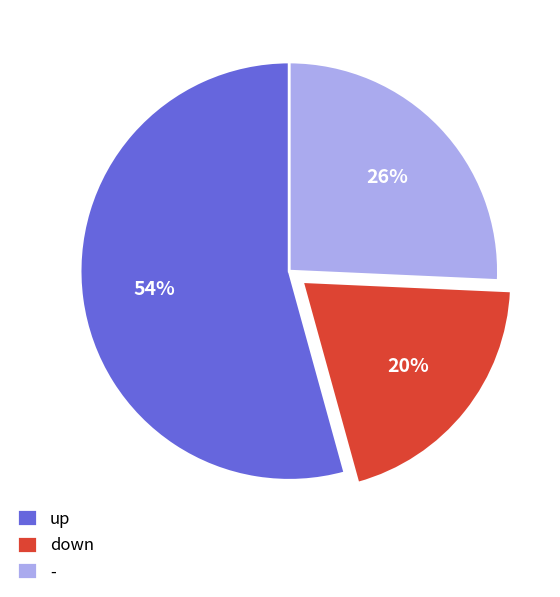

Is there any slice that represents more than half of the pie?

Yes